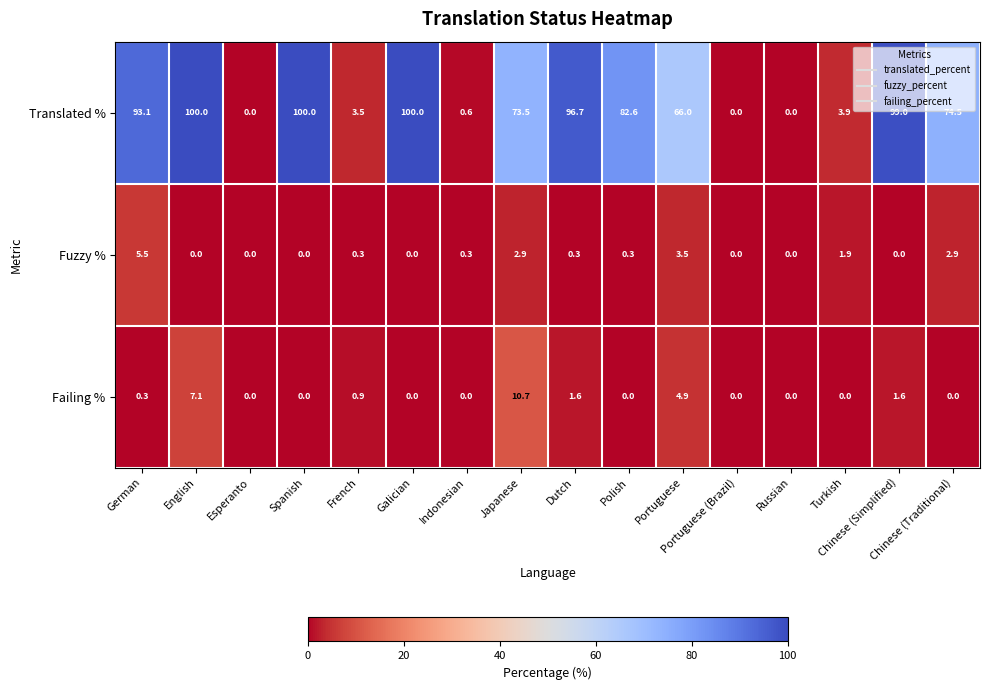

Which series has the largest total across all categories?

Translated %